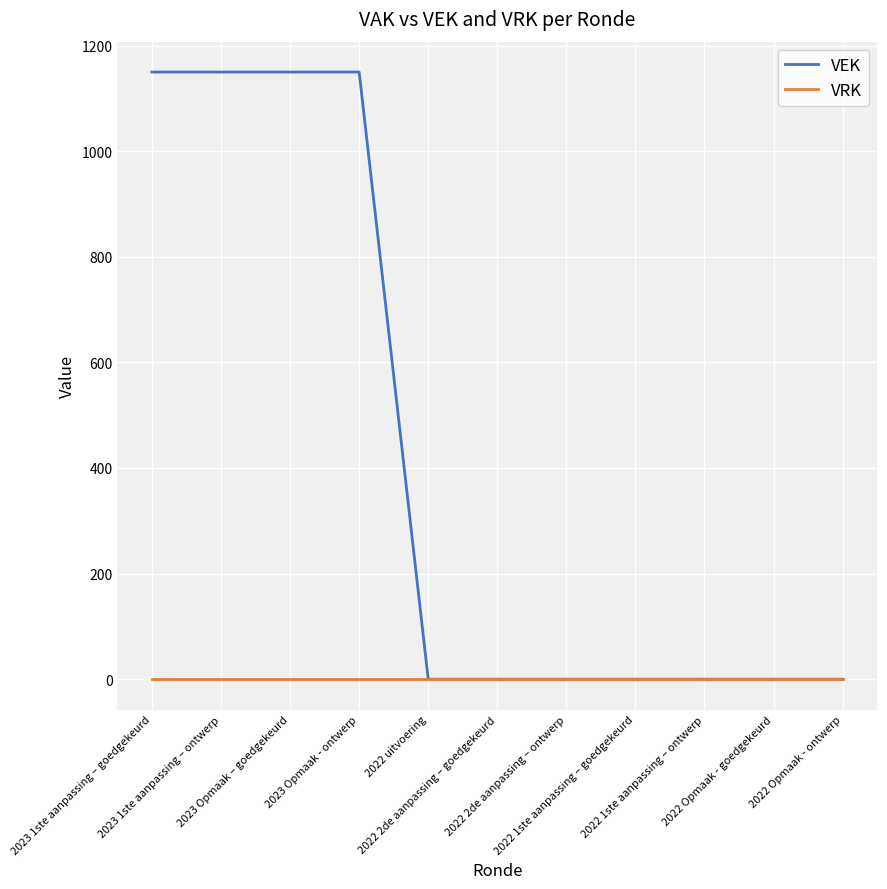

Which series has the largest total across all categories?

VEK